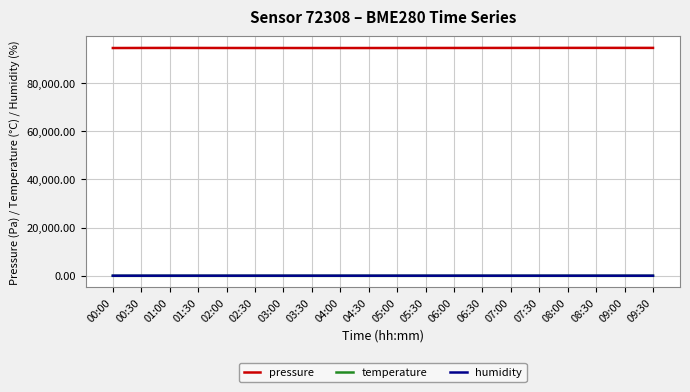

True or false: pressure and humidity cross at least once.

False